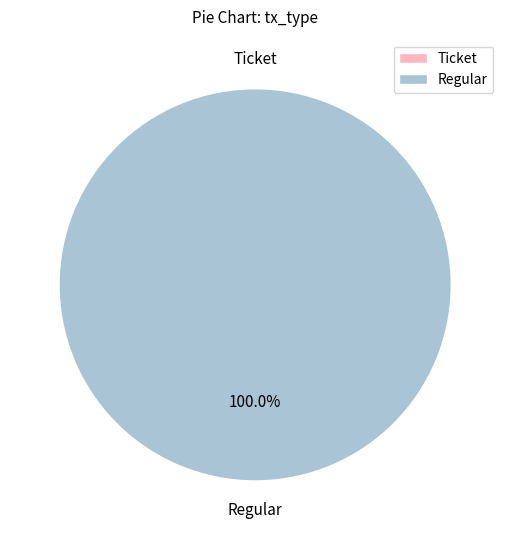

What percentage is NOT represented by Ticket?

100.0%